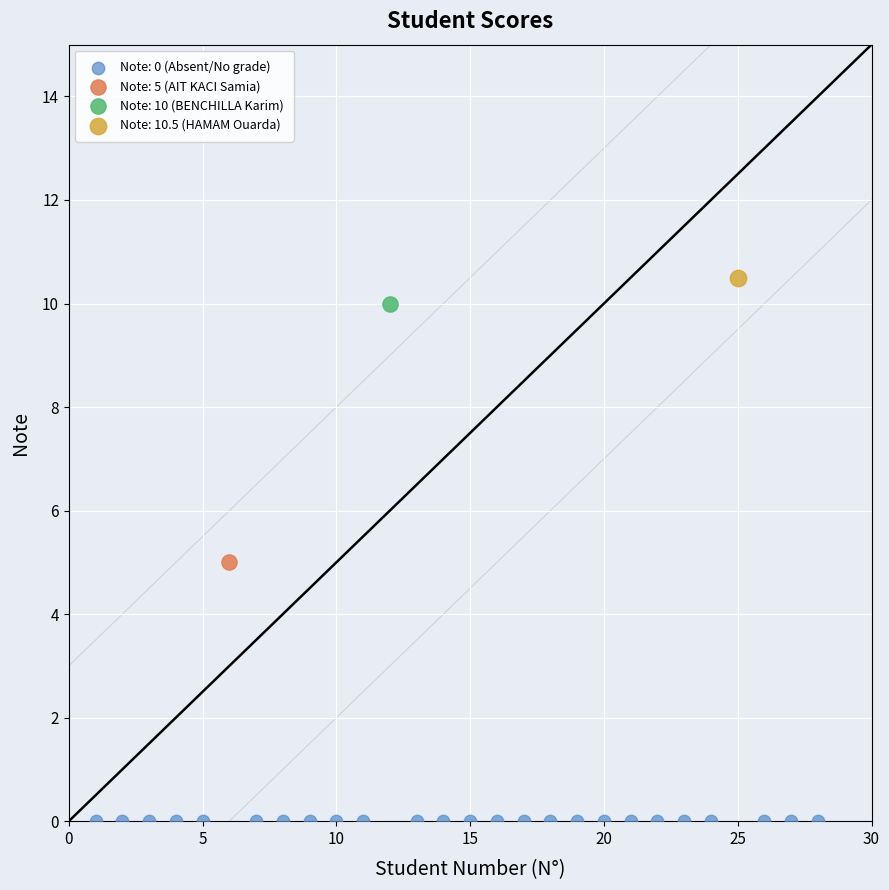

Which series reaches the minimum Y coordinate?

Note: 0 (Absent/No grade)